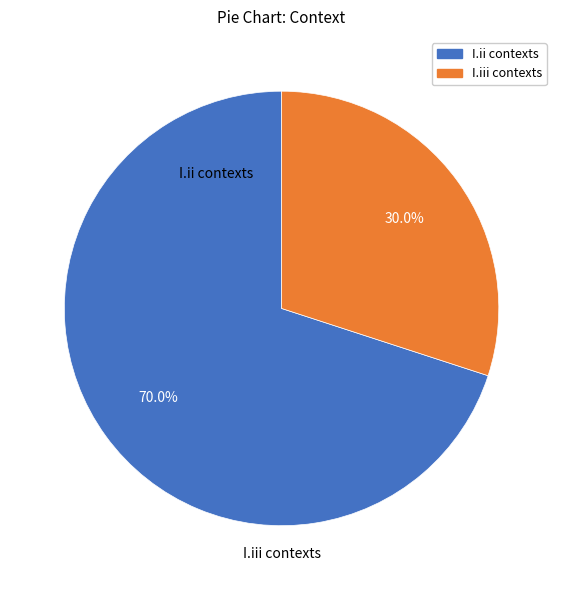

Is there any slice that represents more than half of the pie?

Yes